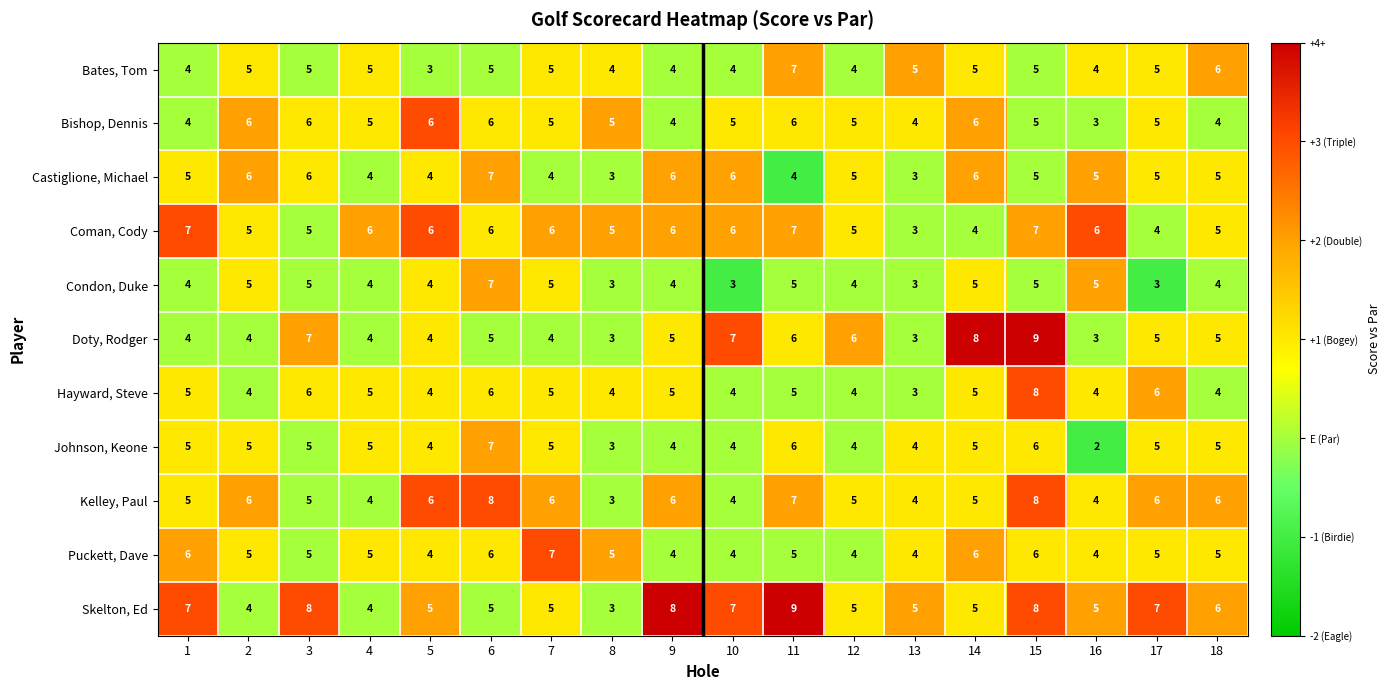

What is the difference between the maximum and minimum values in the Hayward, Steve series?

5